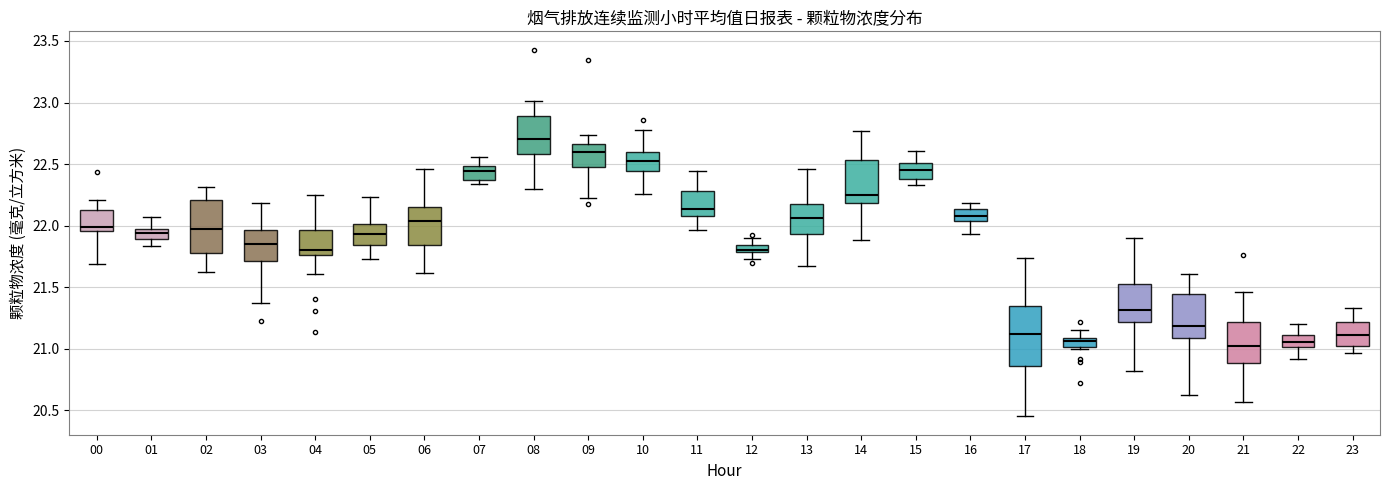

Which box's median line is the highest?

08